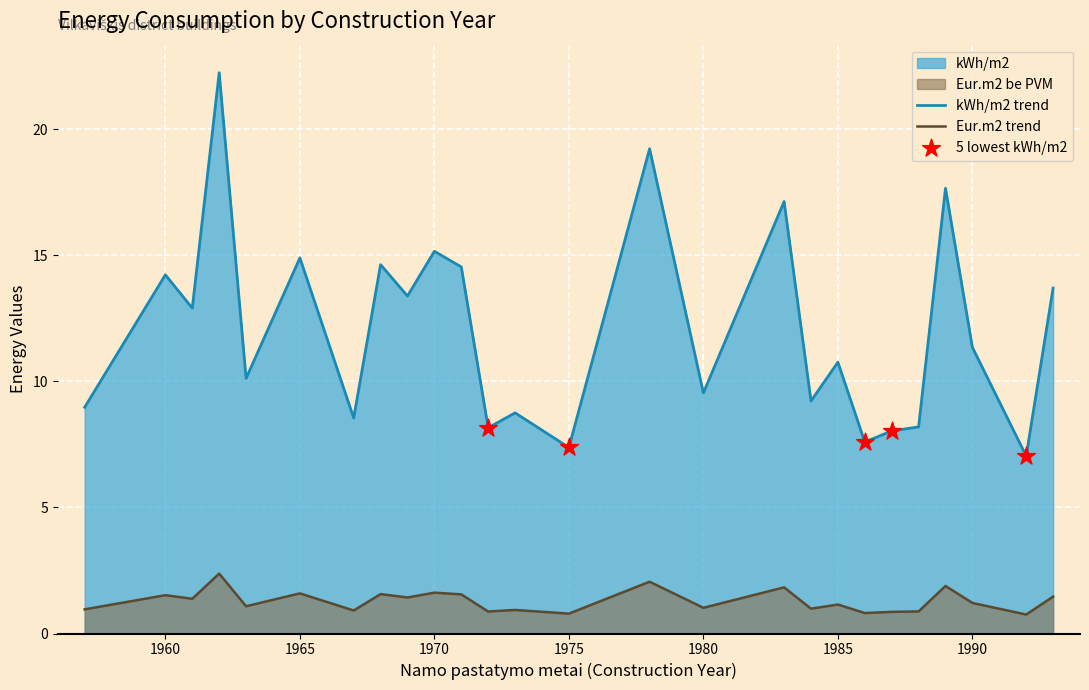

Which series has the largest Y range (max minus min)?

kWh/m2